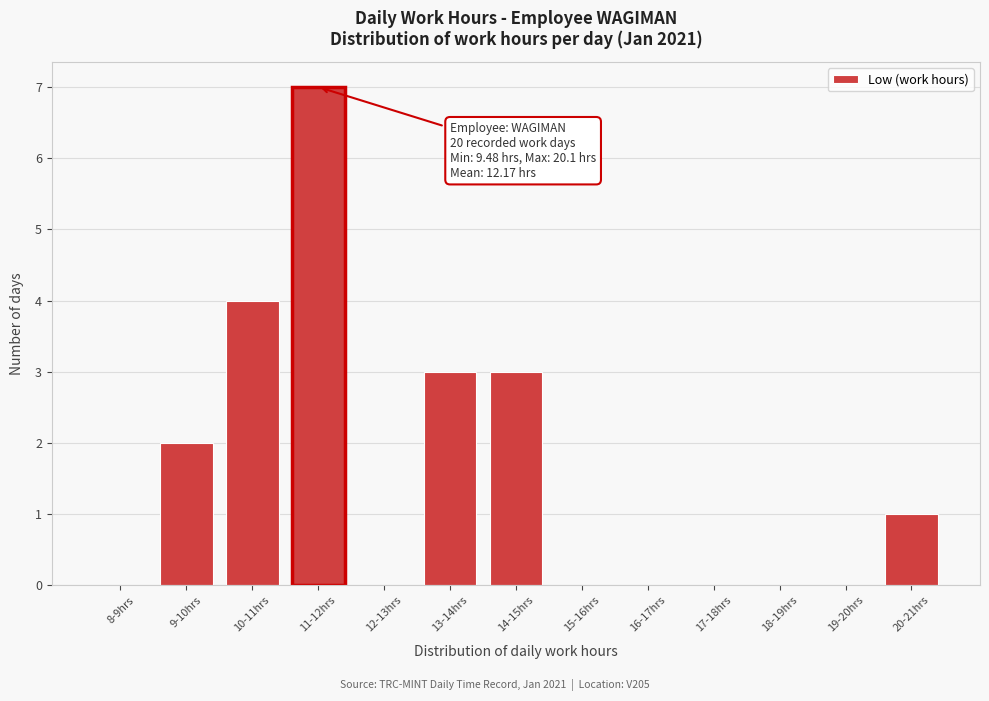

Reading left to right, list all the values displayed in this chart.

8-9hrs=0	9-10hrs=2	10-11hrs=4	11-12hrs=7	12-13hrs=0	13-14hrs=3	14-15hrs=3	15-16hrs=0	16-17hrs=0	17-18hrs=0	18-19hrs=0	19-20hrs=0	20-21hrs=1